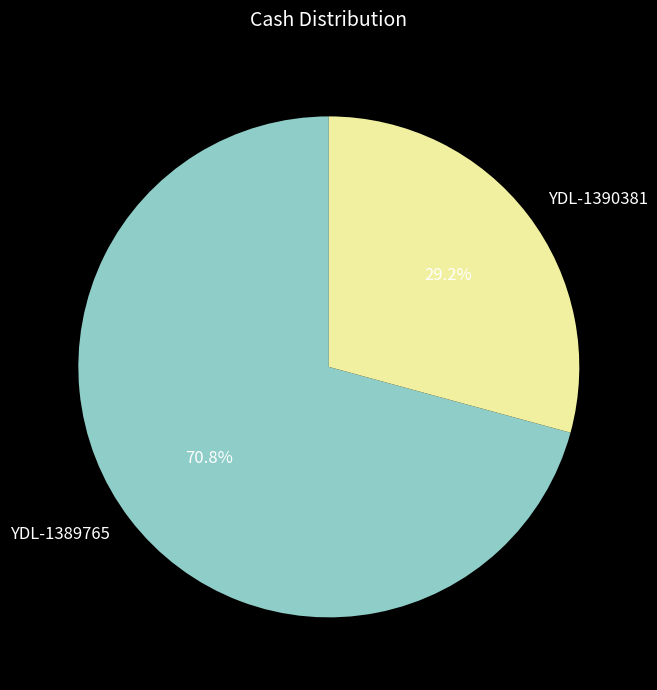

Do YDL-1390381 and YDL-1389765 together represent more than half of the pie?

Yes